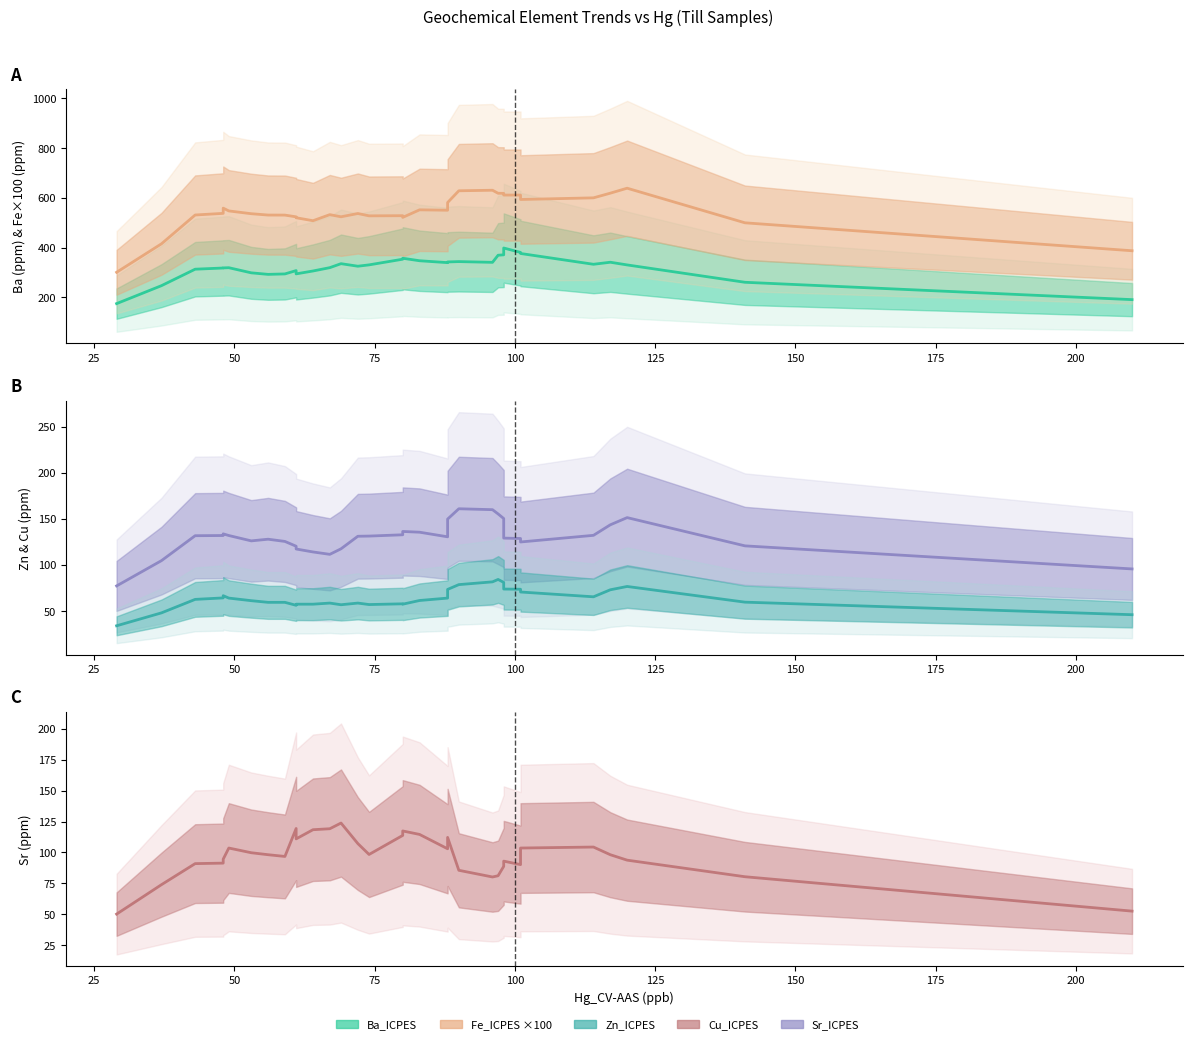

What is the difference between the maximum and second lowest values in the Fe_ICPES series?

251.6